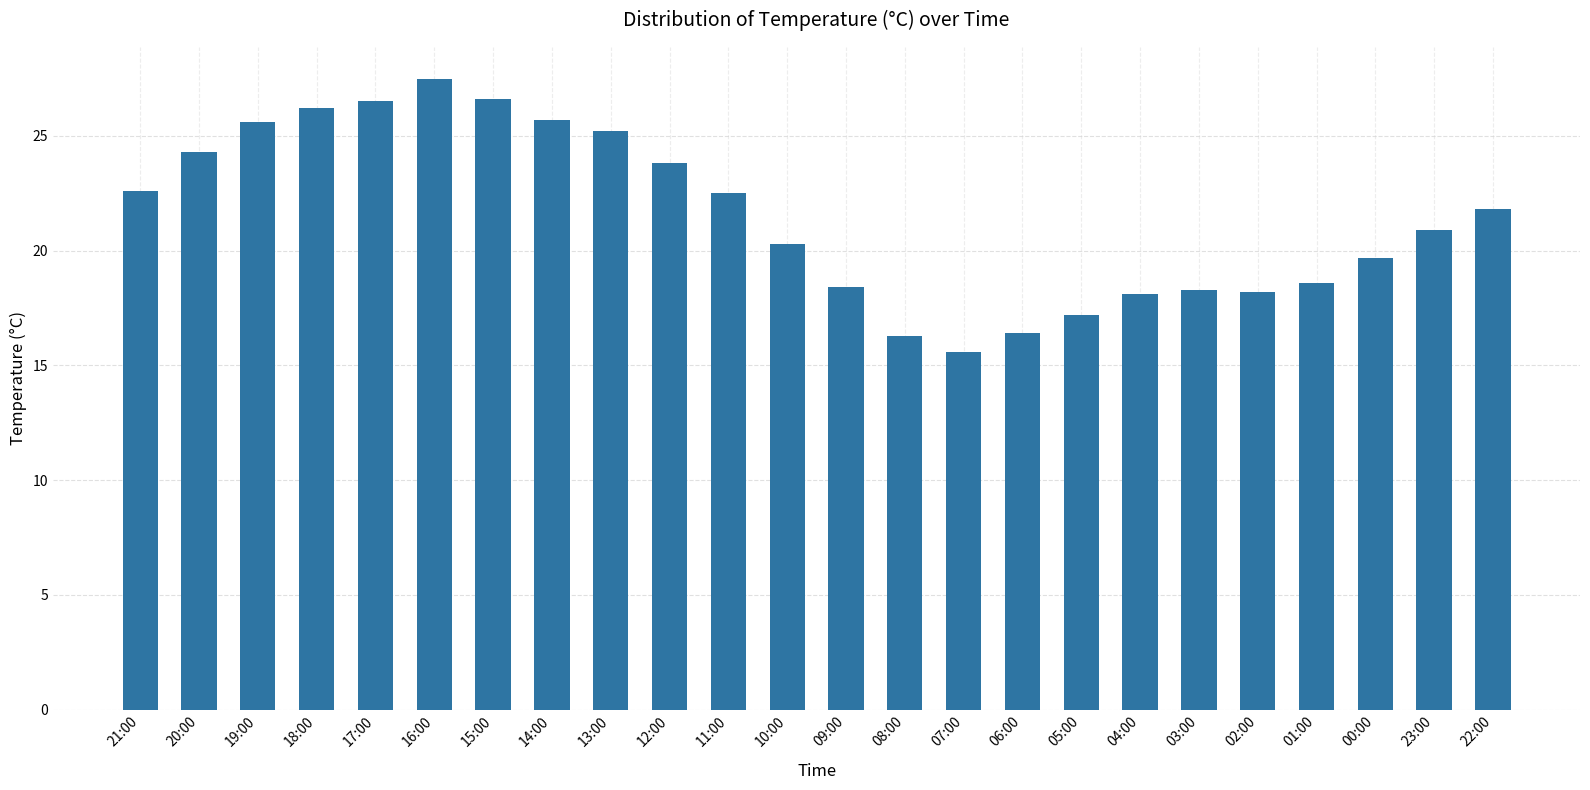

Where does the data first go above 21?

21:00